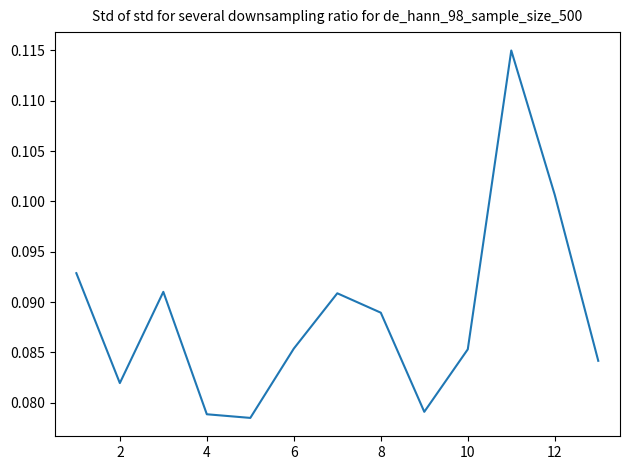

Does the chart have visible grid lines?

No